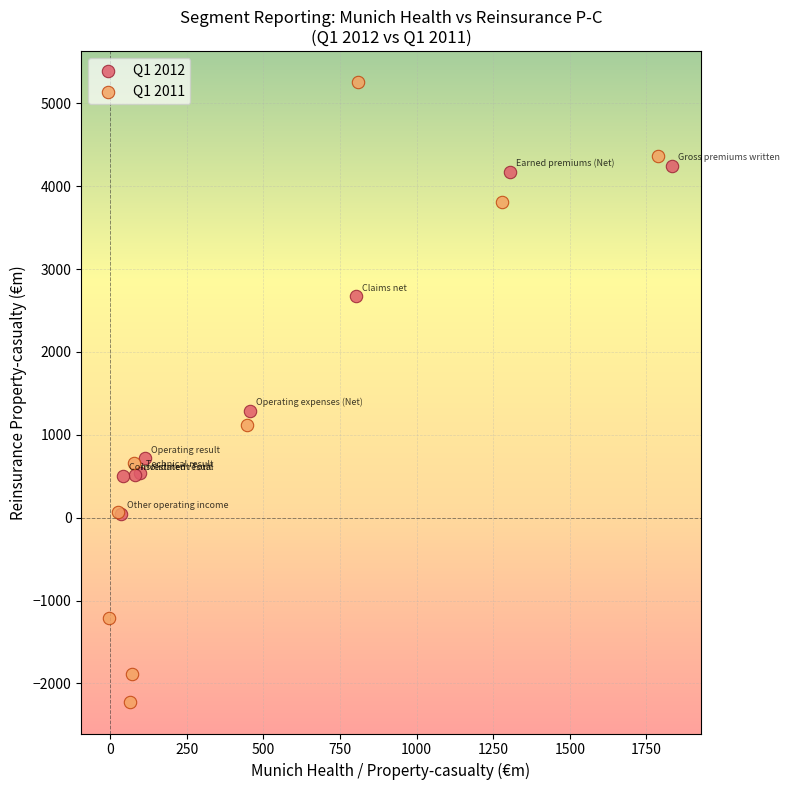

Which series contains the highest Y value?

Q1 2011